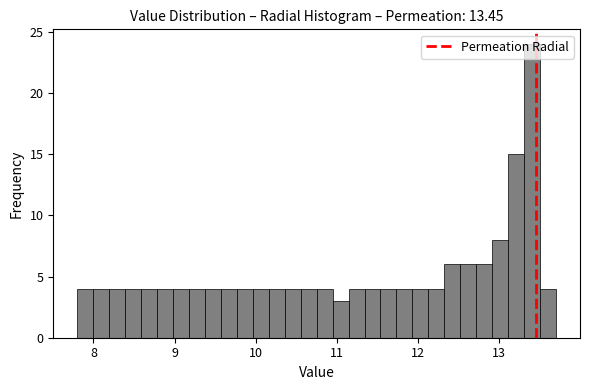

Read against the x-axis, roughly where is the centre of the tallest bar?

13.4